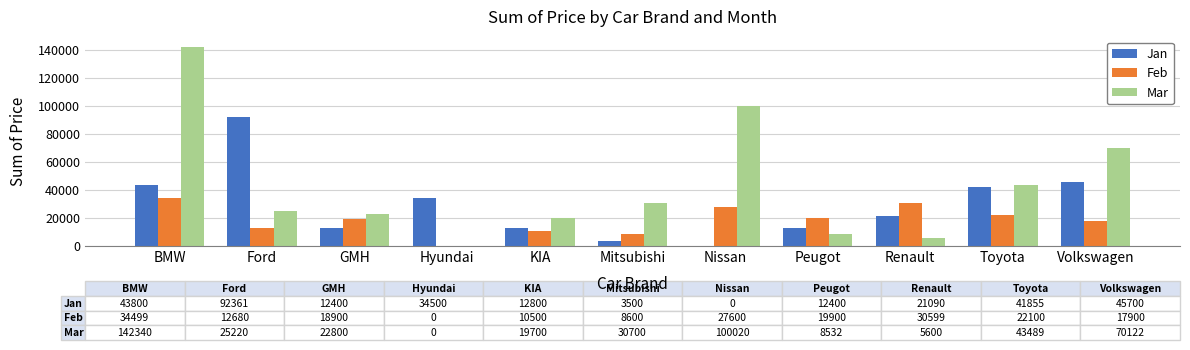

At which category is the sum across all series the highest?

BMW